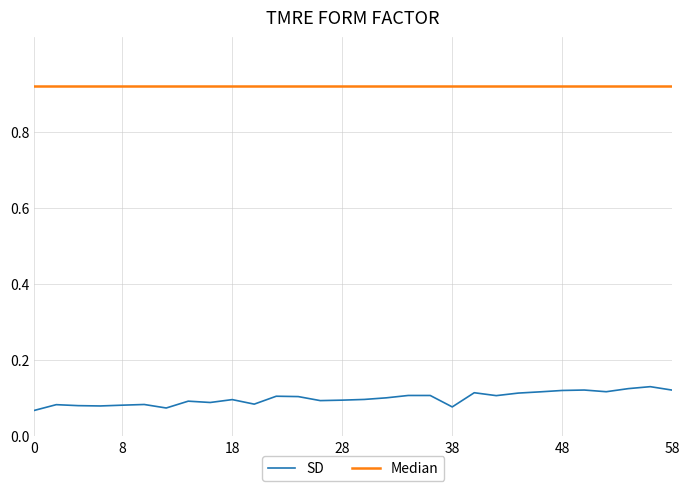

Which series has the largest range (max minus min)?

SD